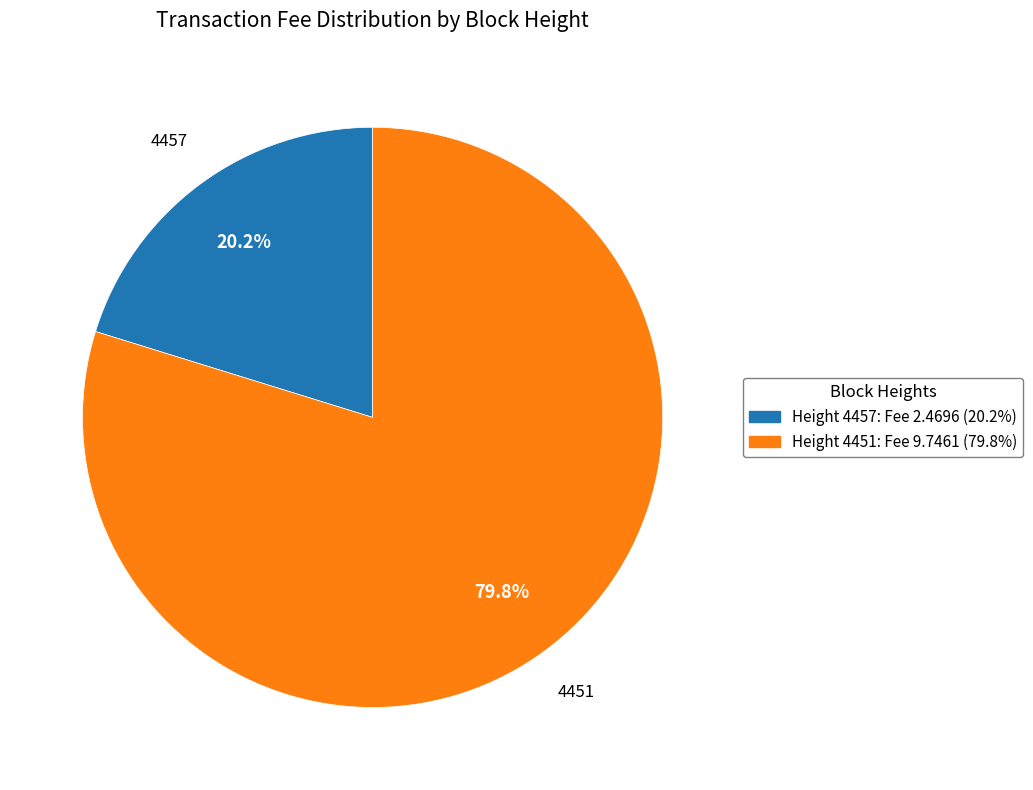

Does any single category account for the majority?

Yes